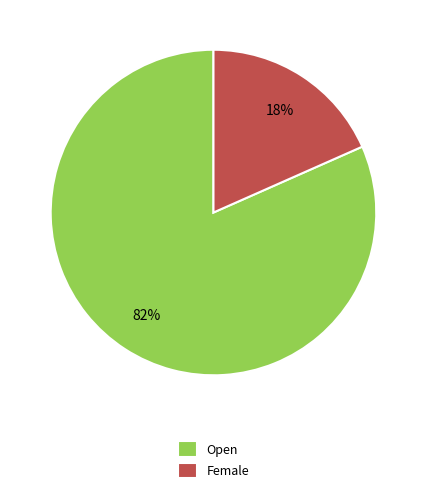

Does any single category account for the majority?

Yes